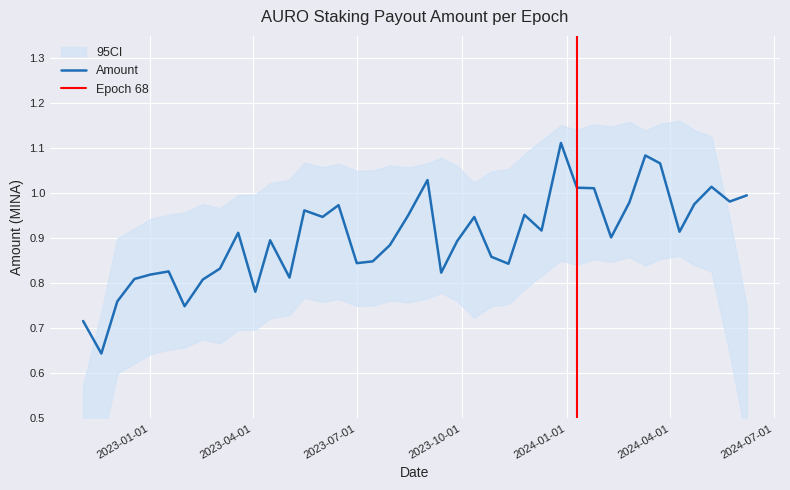

Which label corresponds to the smallest value in the chart?

2022-11-19